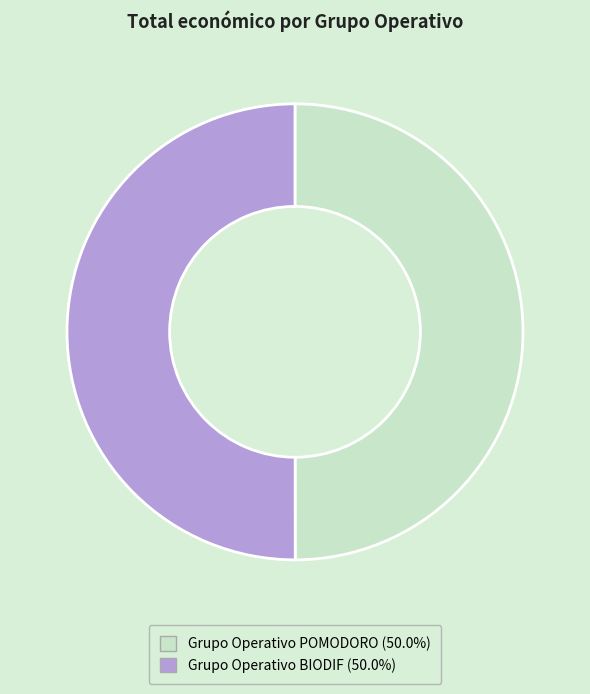

Count the number of slices in the pie.

2